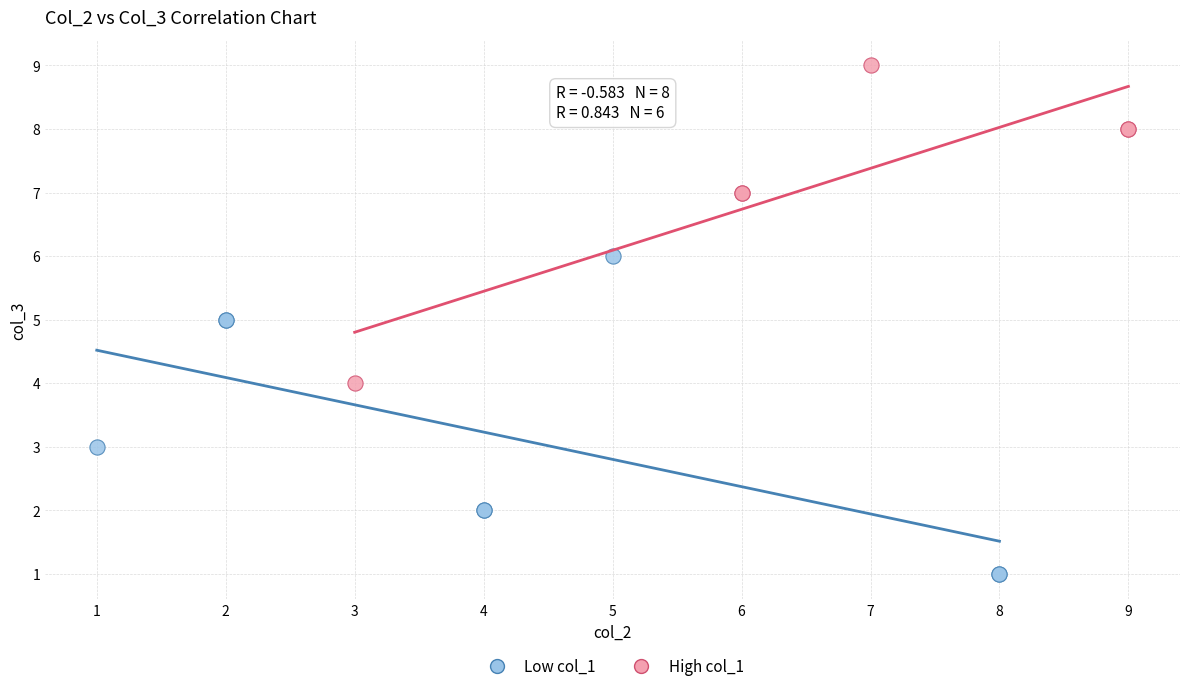

Which series contains the lowest Y value?

Low col_1